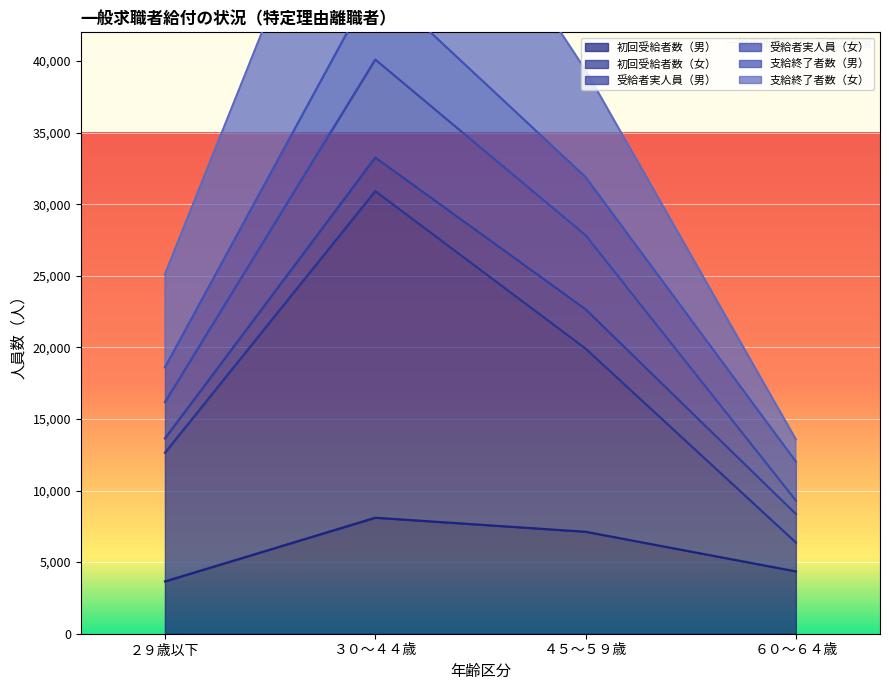

At which category does the chart reach its peak across all series?

３０～４４歳